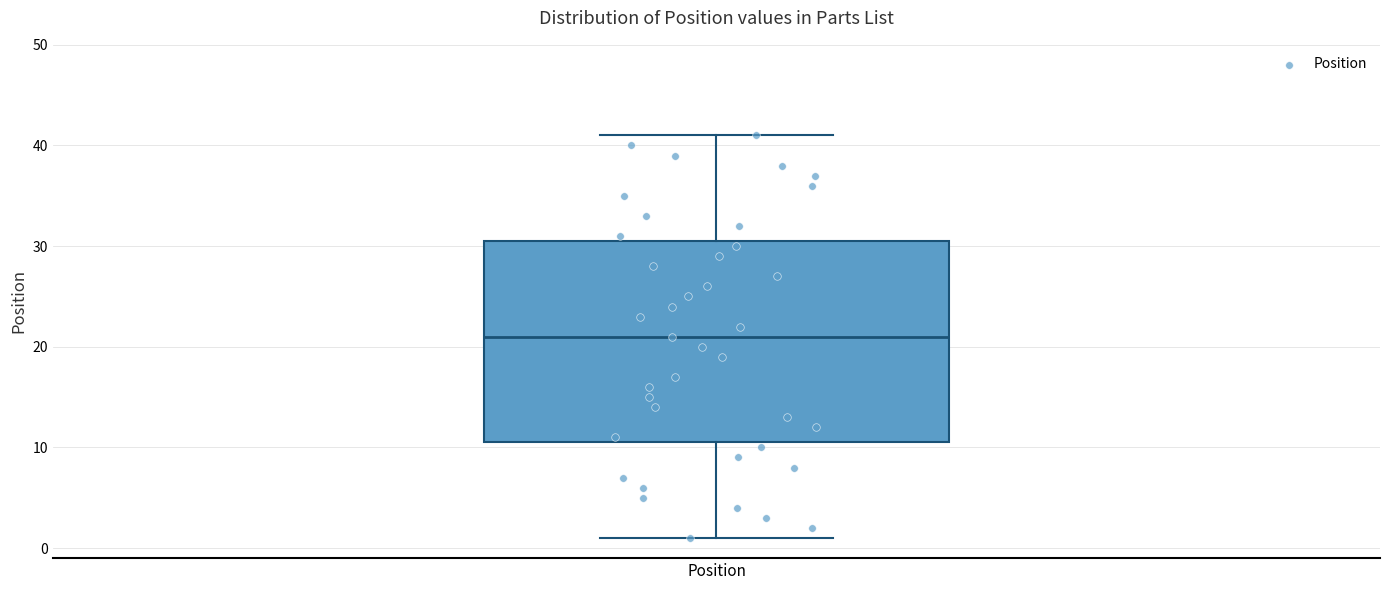

Read this box plot against the y-axis: the position of the median line, the range covered by the box, and the ends of both whiskers. The values are not printed on the chart, so give them approximately, as read against the axis.

median 21, box 11 to 31, whiskers 1 to 41